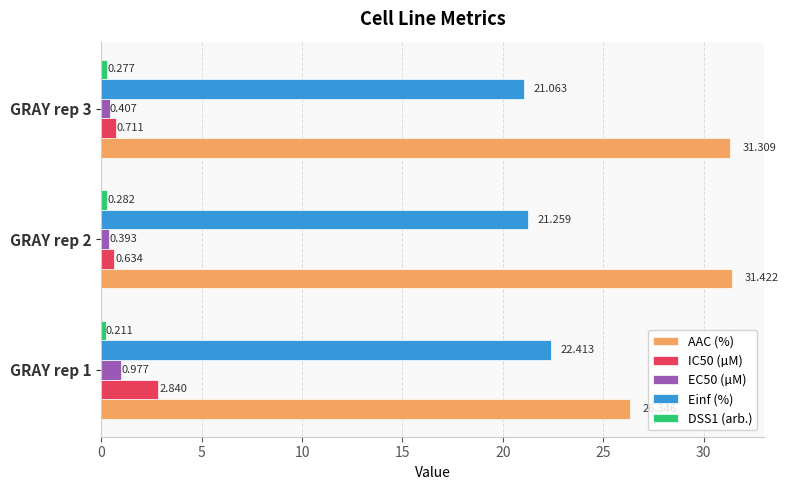

Between GRAY rep 1 and GRAY rep 2, which series saw the biggest shift?

AAC (%)